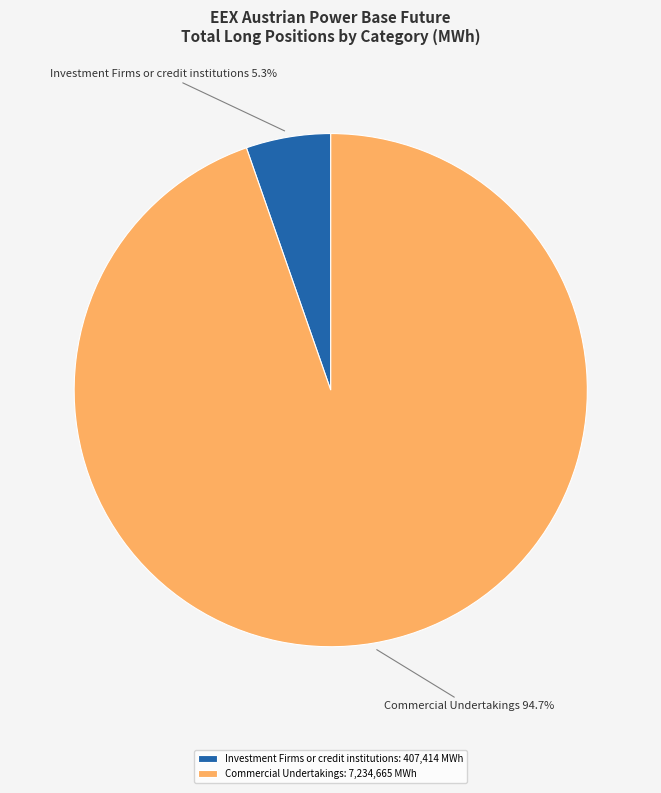

Combined, what portion of the pie is Commercial Undertakings: 7,234,665 MWh and Investment Firms or credit institutions: 407,414 MWh?

100.0%